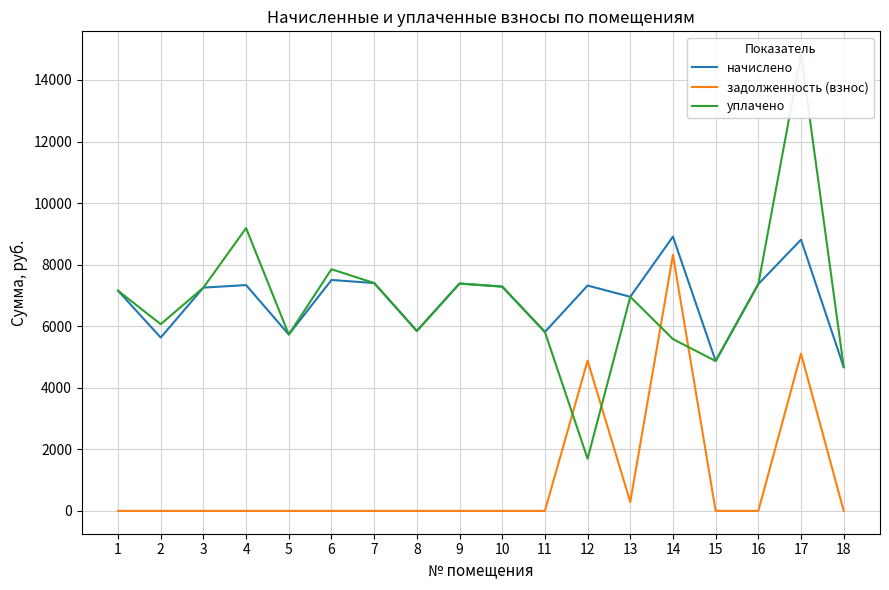

True or false: начислено has more than 2 points higher than both neighbors.

True